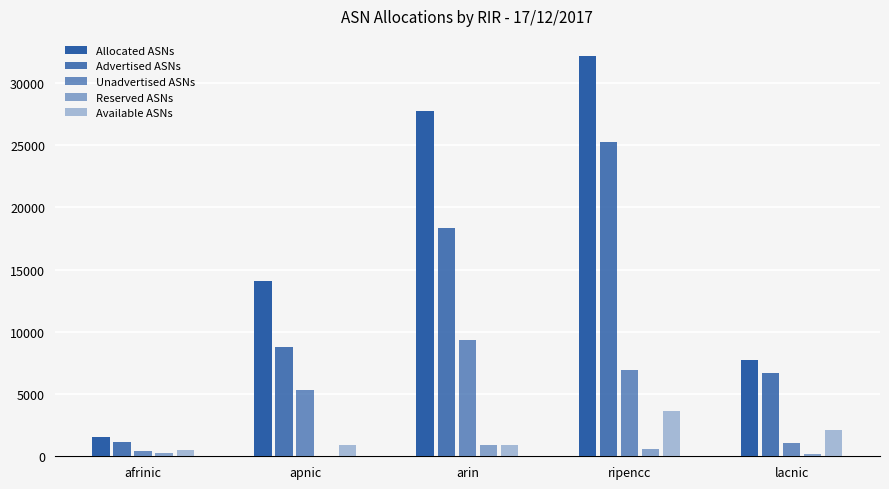

How many data points does each series have?

5